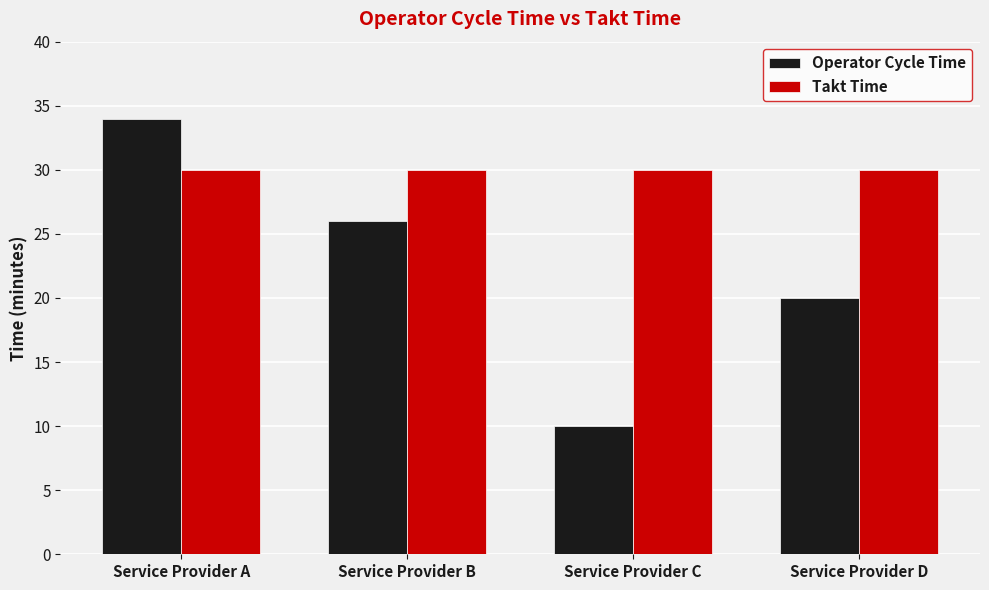

Where is Operator Cycle Time nearest to the value 22?

Service Provider D